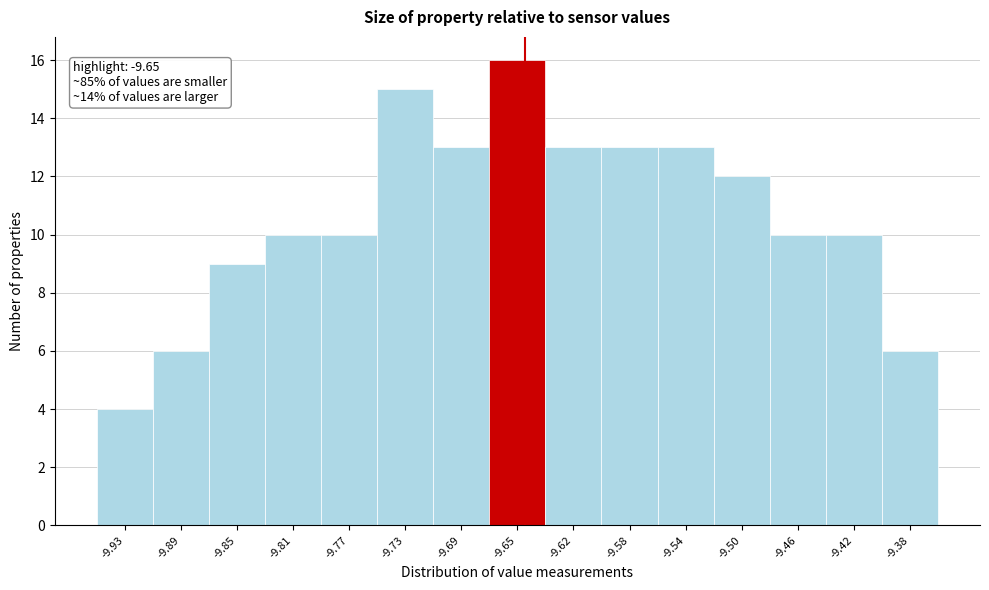

Which range on the x-axis has the tallest bar?

-9.675 to -9.635